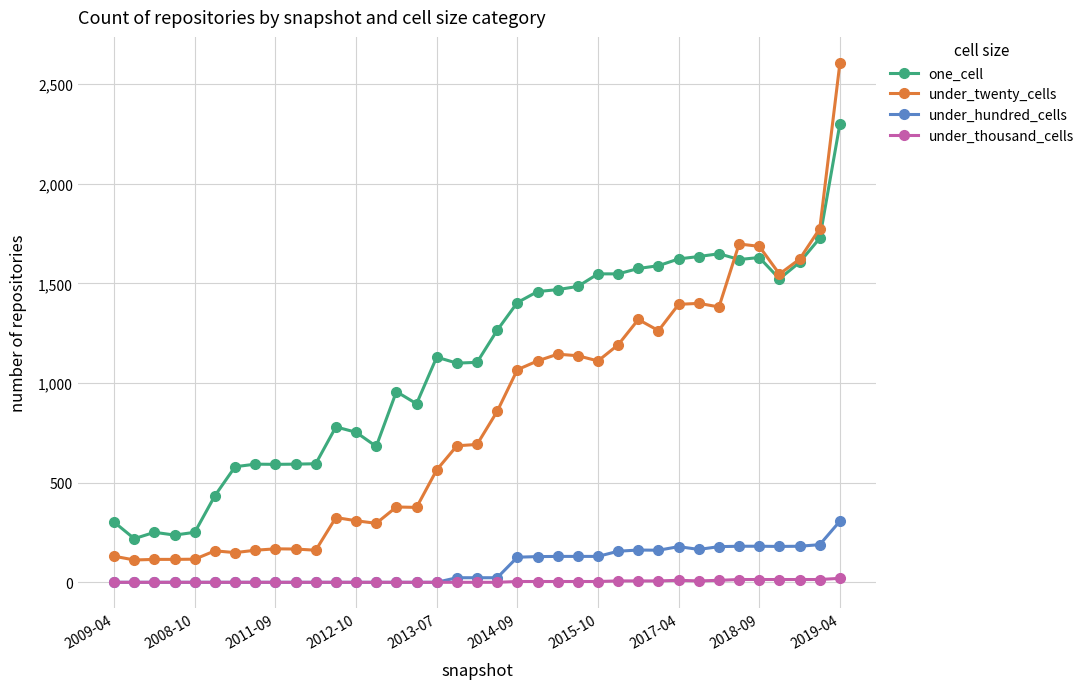

Rank the series by their maximum value, from lowest to highest.

under_thousand_cells, under_hundred_cells, one_cell, under_twenty_cells